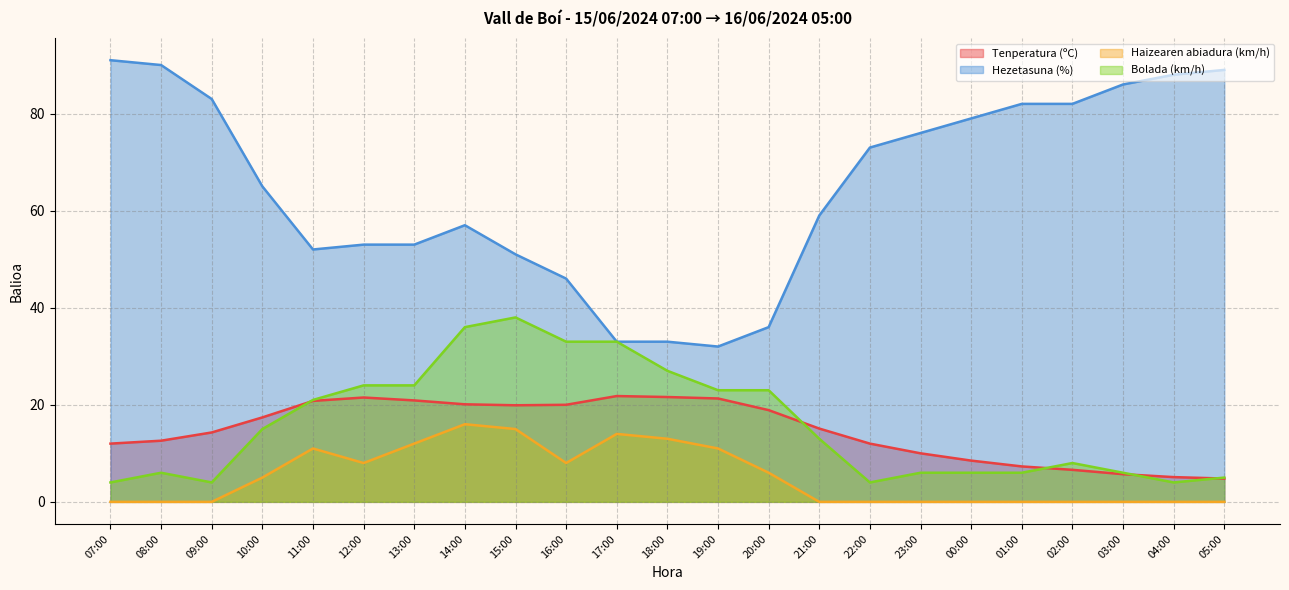

Does the chart have visible grid lines?

Yes